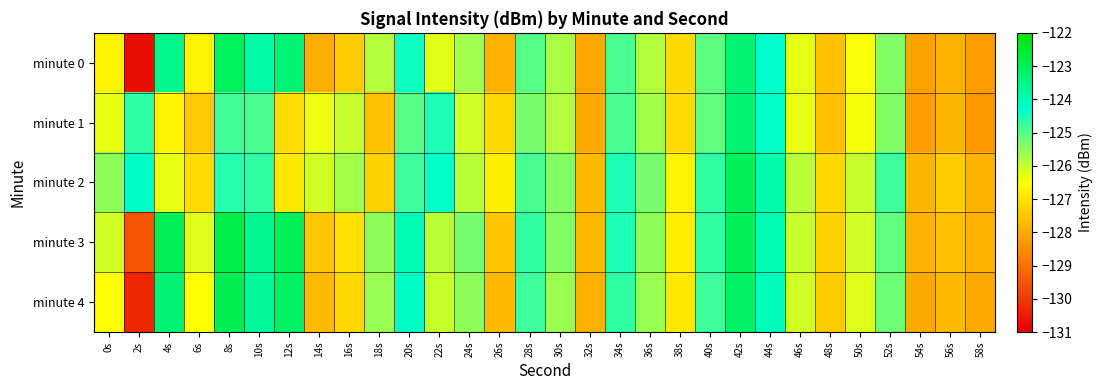

What is the total value across all series at 20s?

-622.4